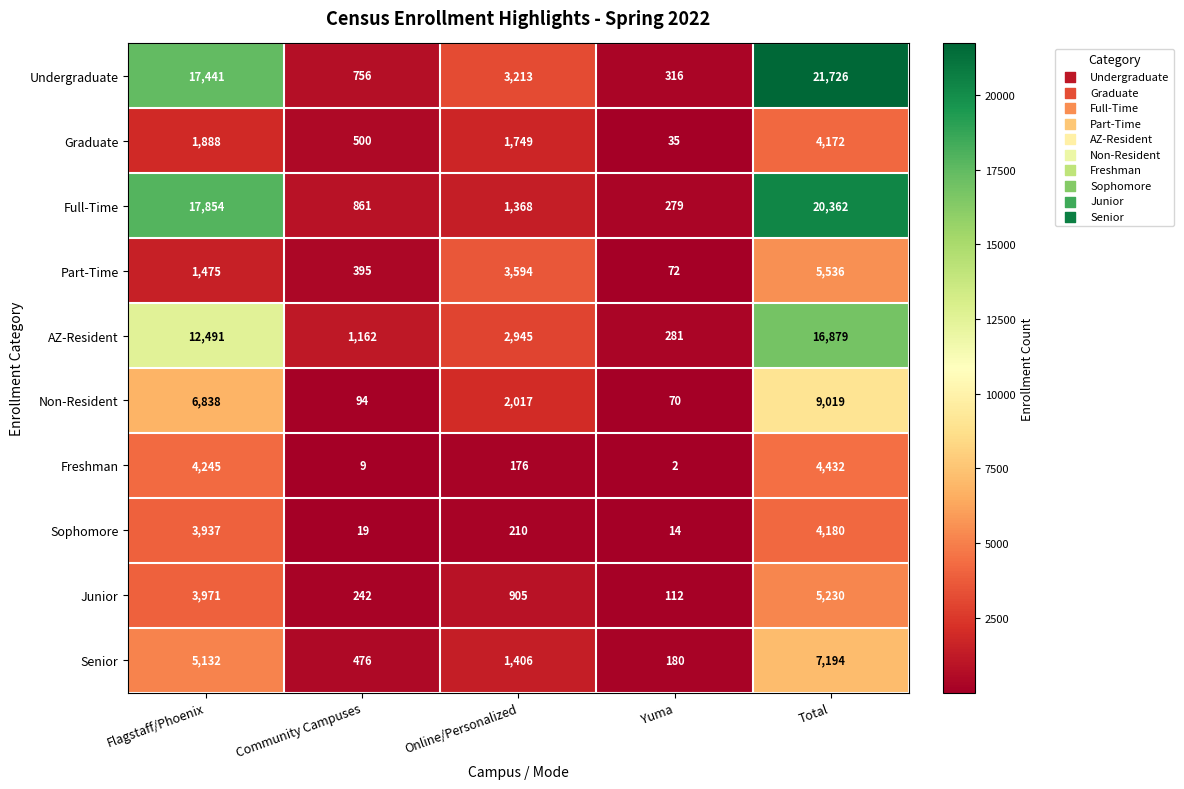

The value of AZ-Resident at Yuma is 281. True or false?

True